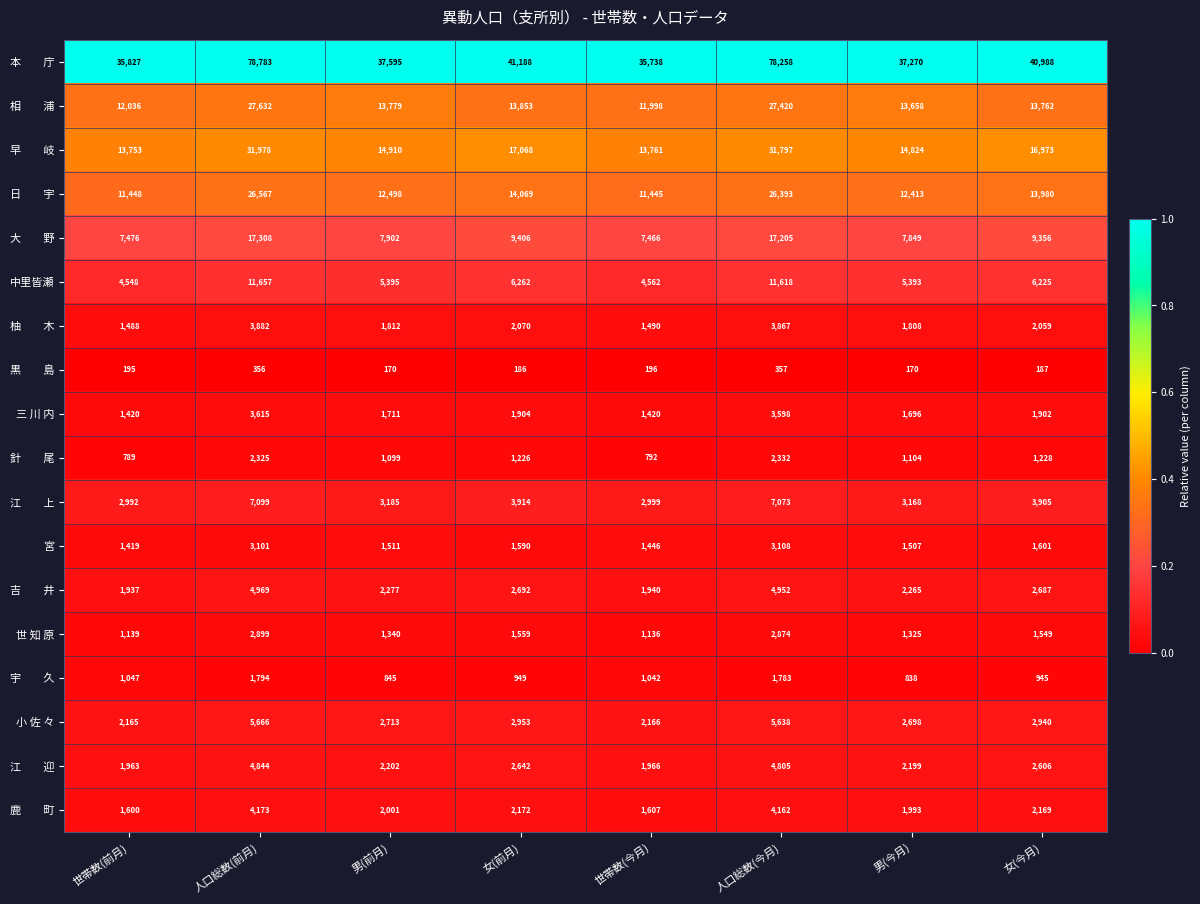

At which category is the sum across all series the highest?

人口総数(前月)